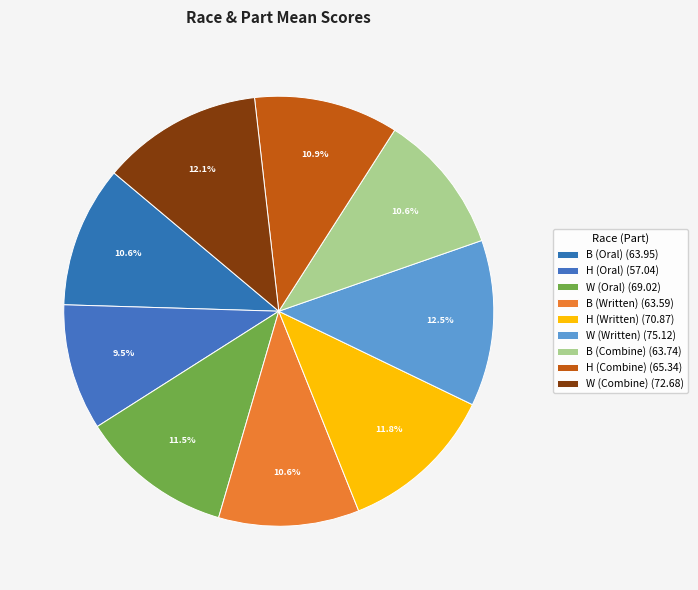

Which category has the biggest portion of the pie?

W (Written)